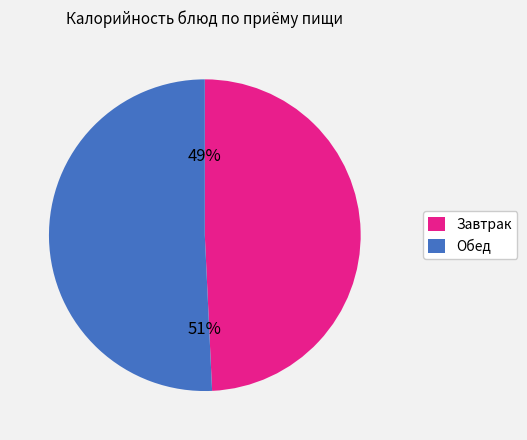

To the nearest percent, what is the average slice percentage?

50%